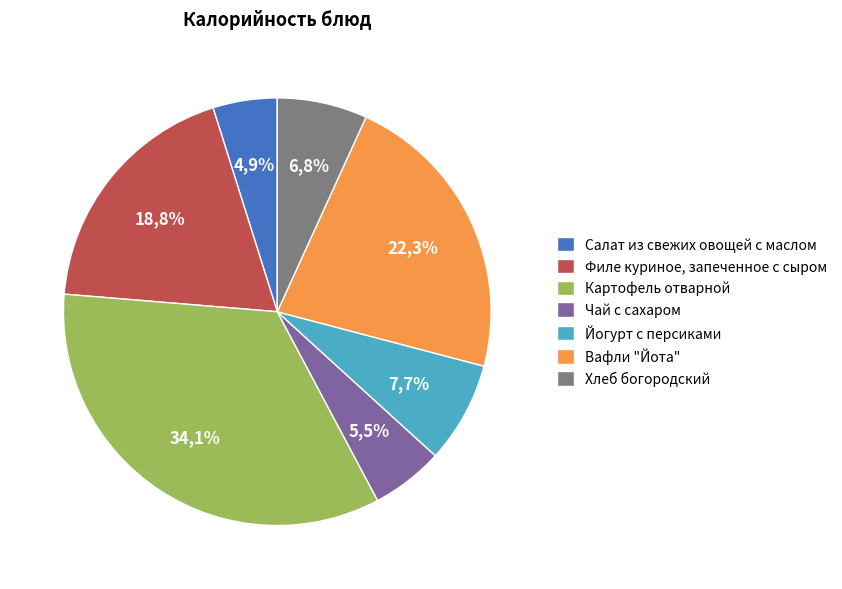

Does Йогурт с персиками represent more than half of the total?

No